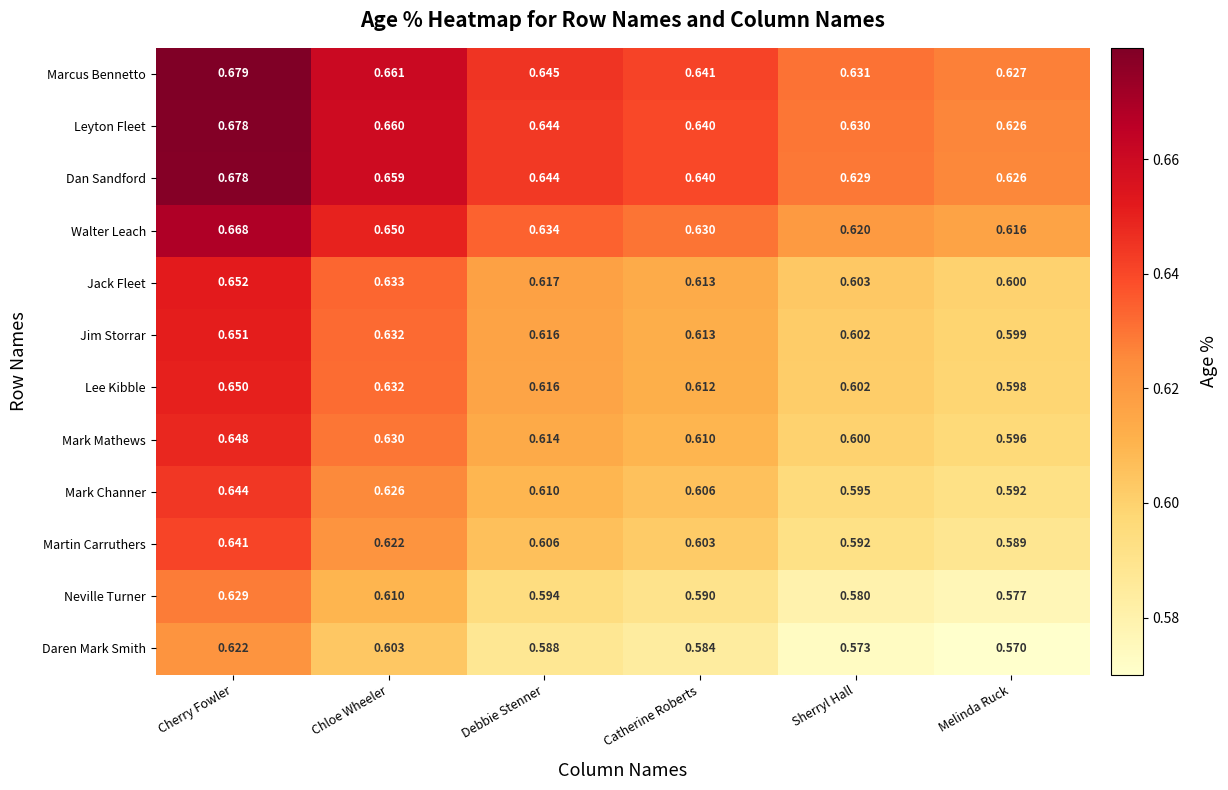

Which series has the largest total across all categories?

Marcus Bennetto